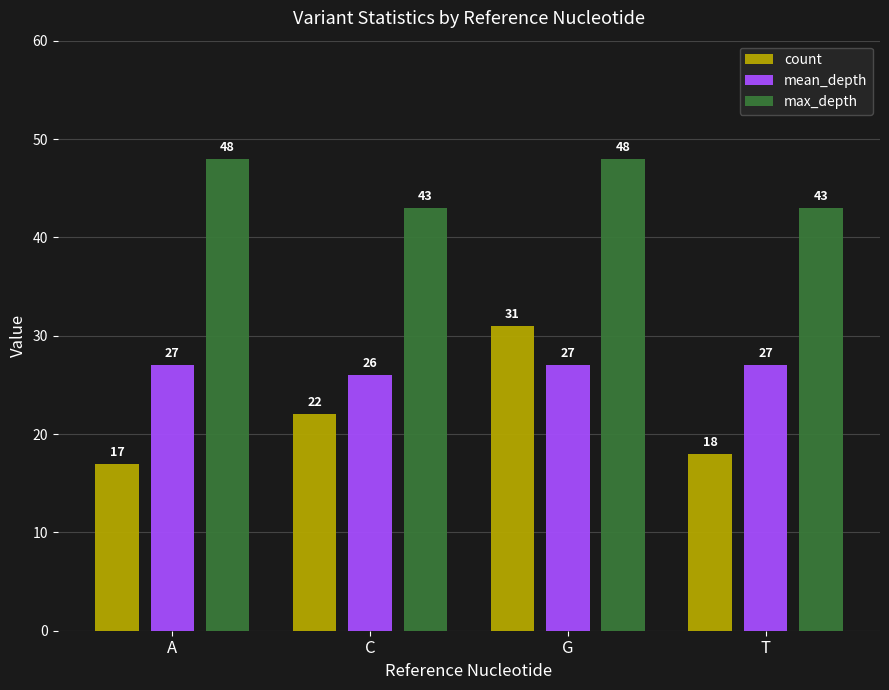

The value of max_depth at C is 63. True or false?

False